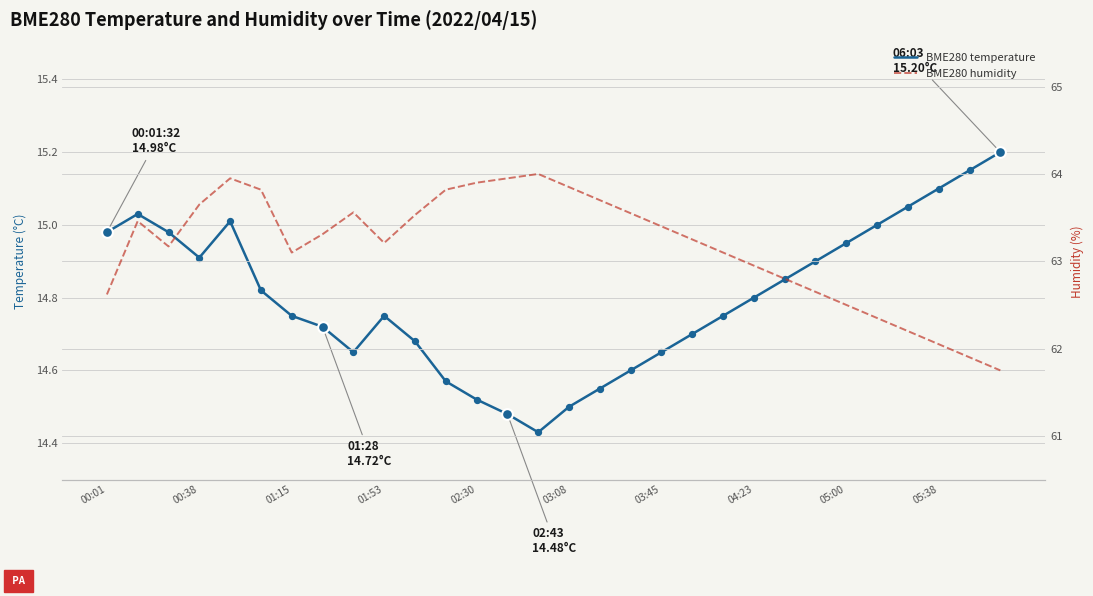

Is the value of BME280 temperature at 01:15 greater than the value of BME280 humidity at 29?

No